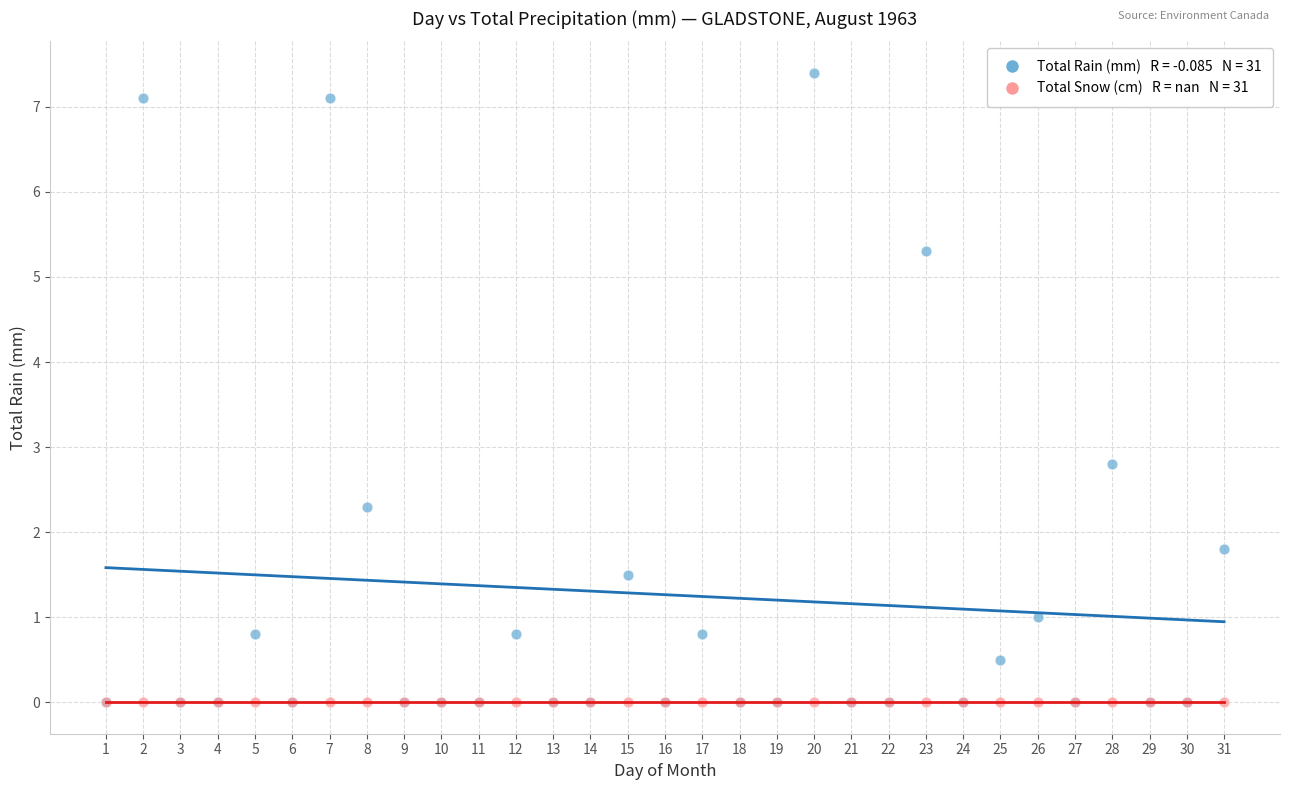

Across all series, what Y value is closest to 3?

2.8